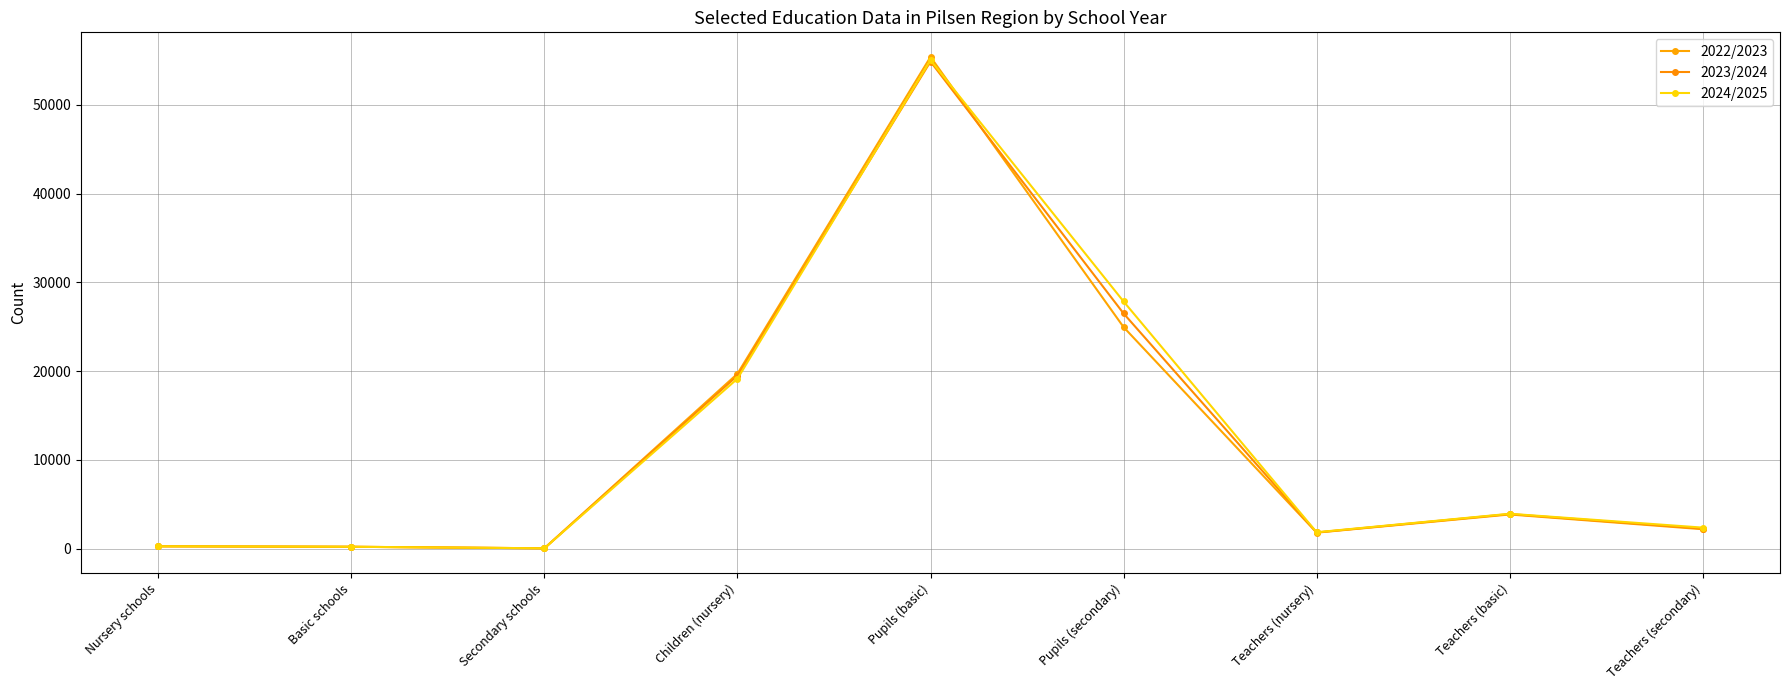

How many data points in 2023/2024 are less than 2271?

4